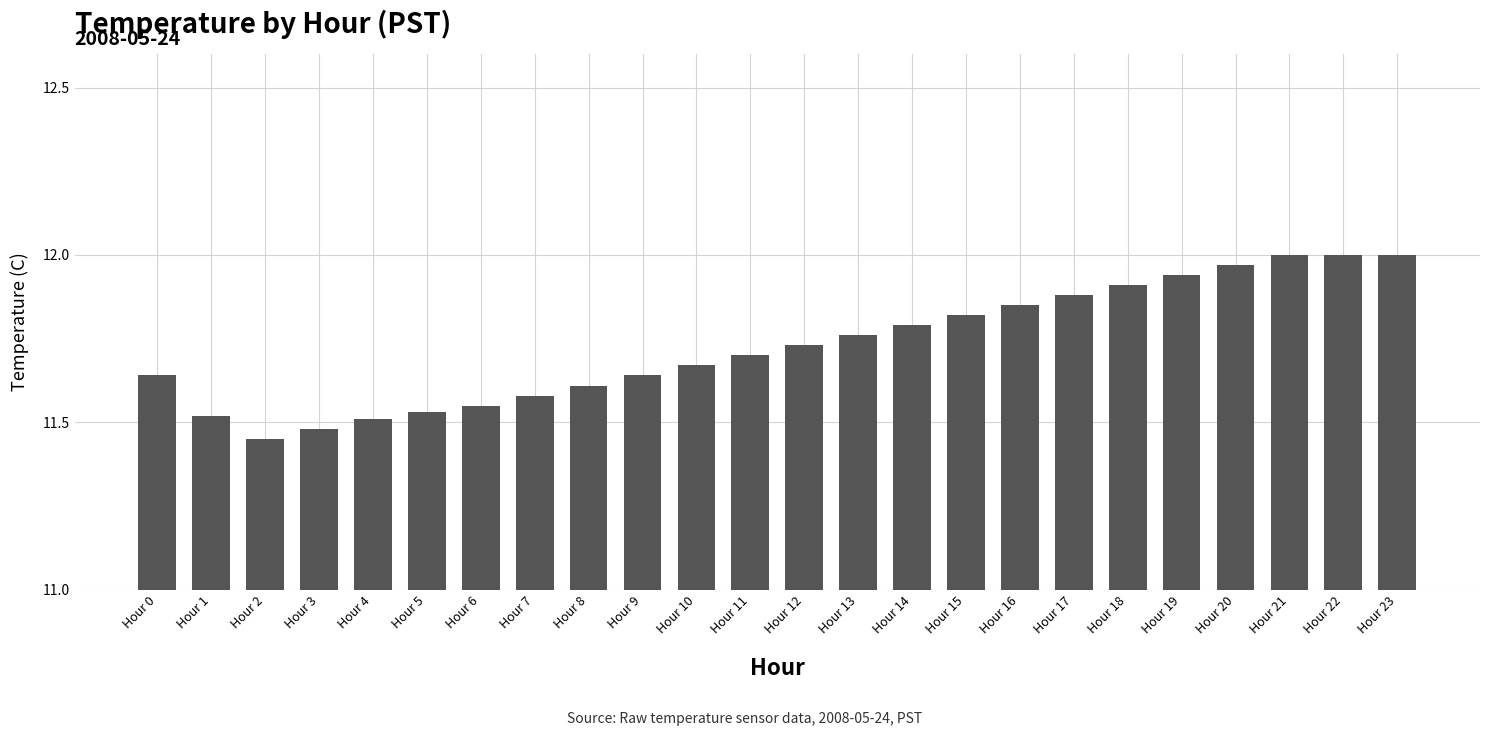

Is it true that the value at Hour 10 is 11.7?

True